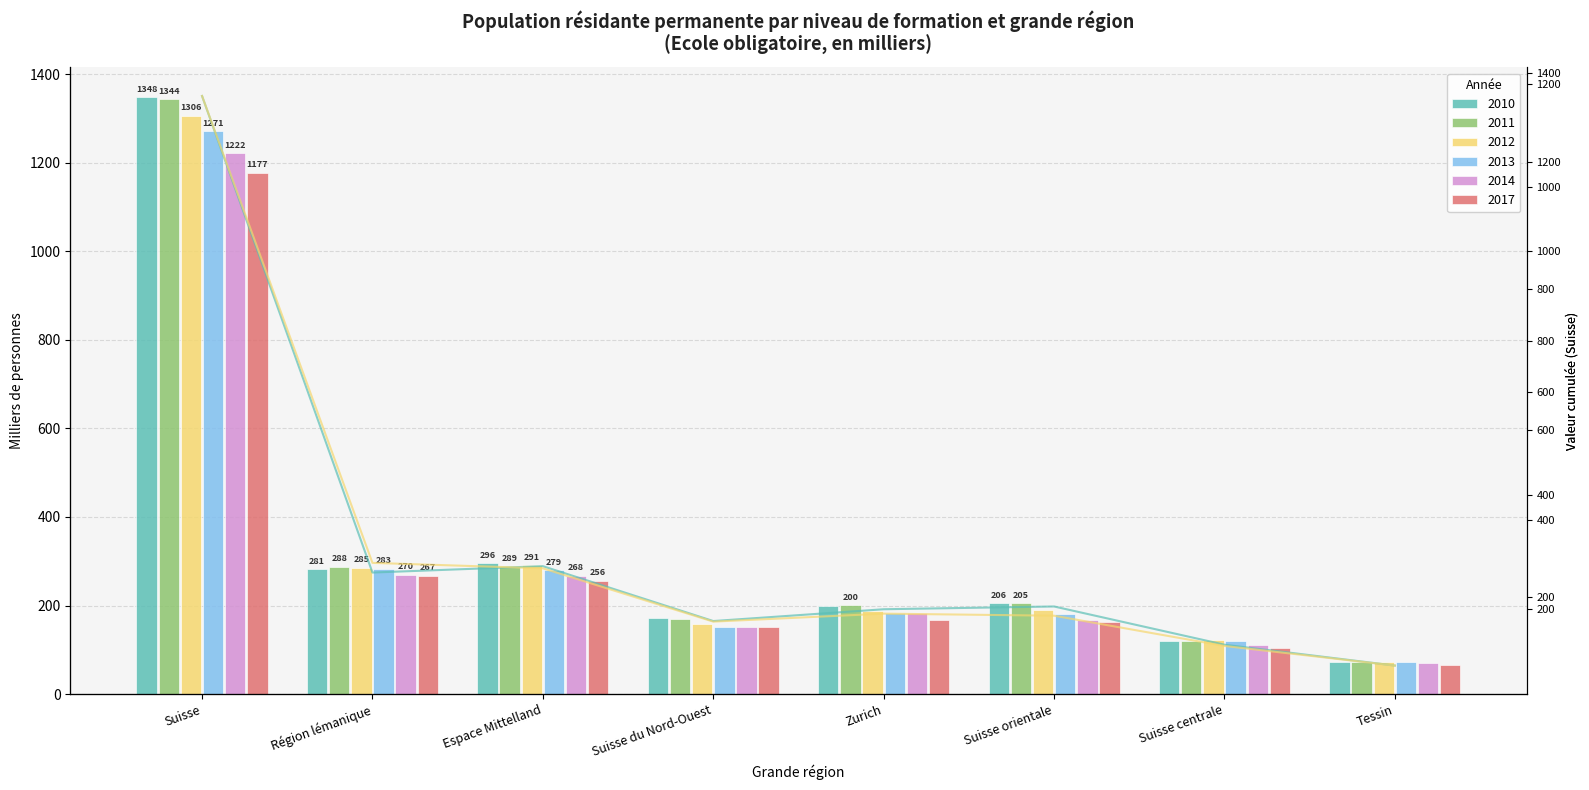

The value of Cumul 2010 at Suisse is 1986.3. True or false?

False